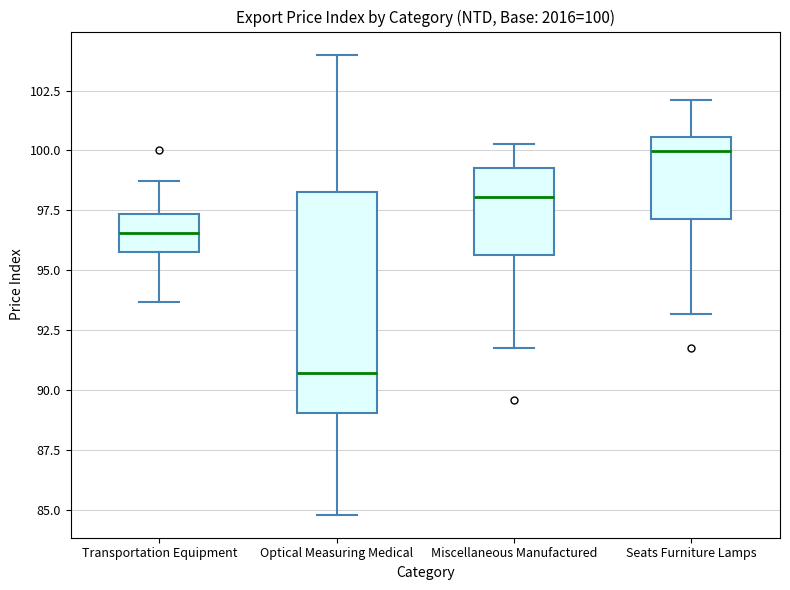

Which box is the tallest, from its lower edge to its upper edge?

Optical Measuring Medical